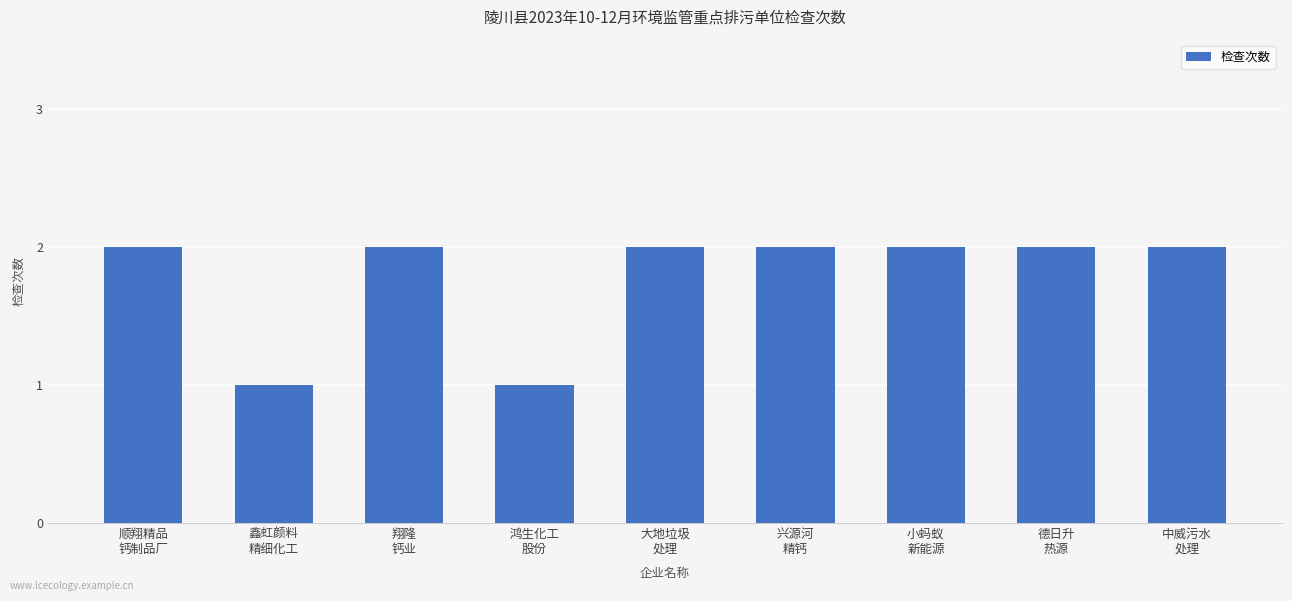

What is the average value?

2